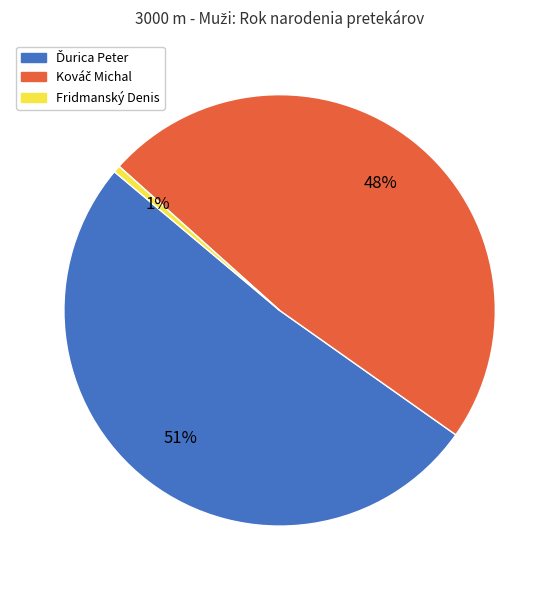

The Fridmanský Denis slice represents 9% of the pie. True or false?

False